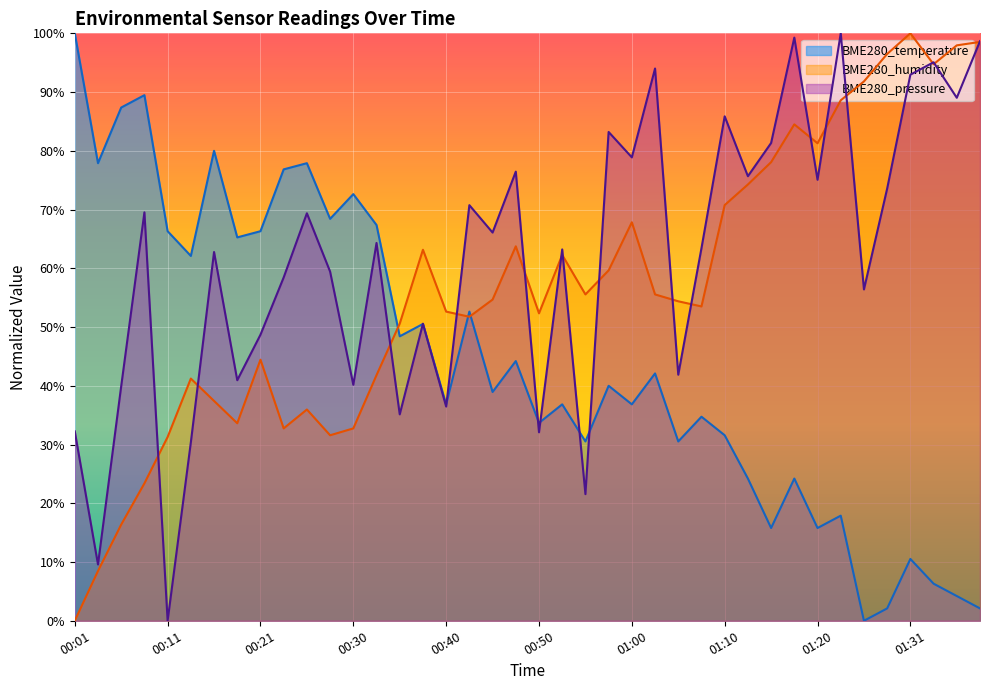

What is the total value across all series at 01:26?

148.2